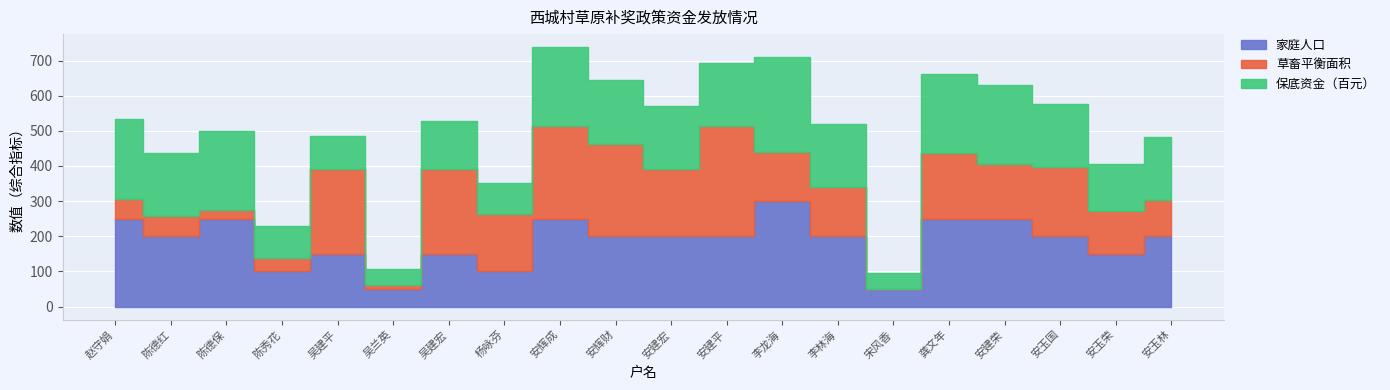

The 草畜平衡 series shows 1526 at 安建宏. True or false?

False